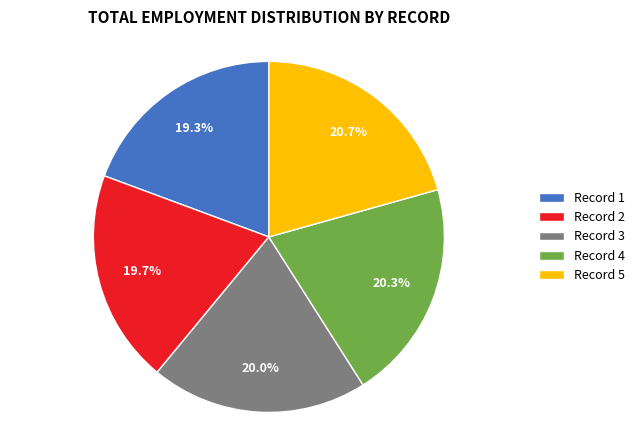

Is the sum of Record 4 and Record 5 greater than half?

No